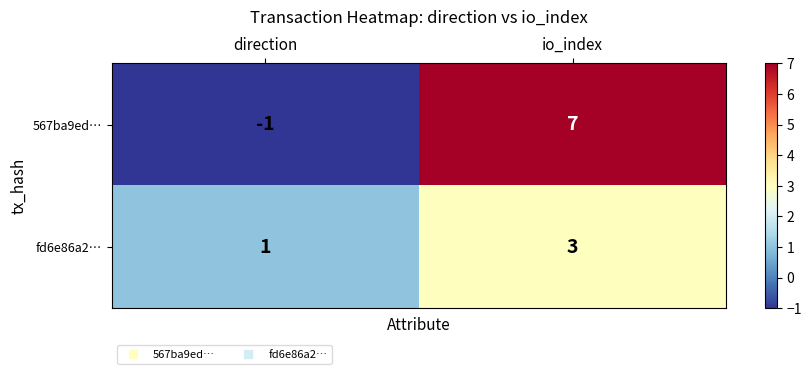

List the series in order of their peak value, highest first.

567ba9ed…, fd6e86a2…